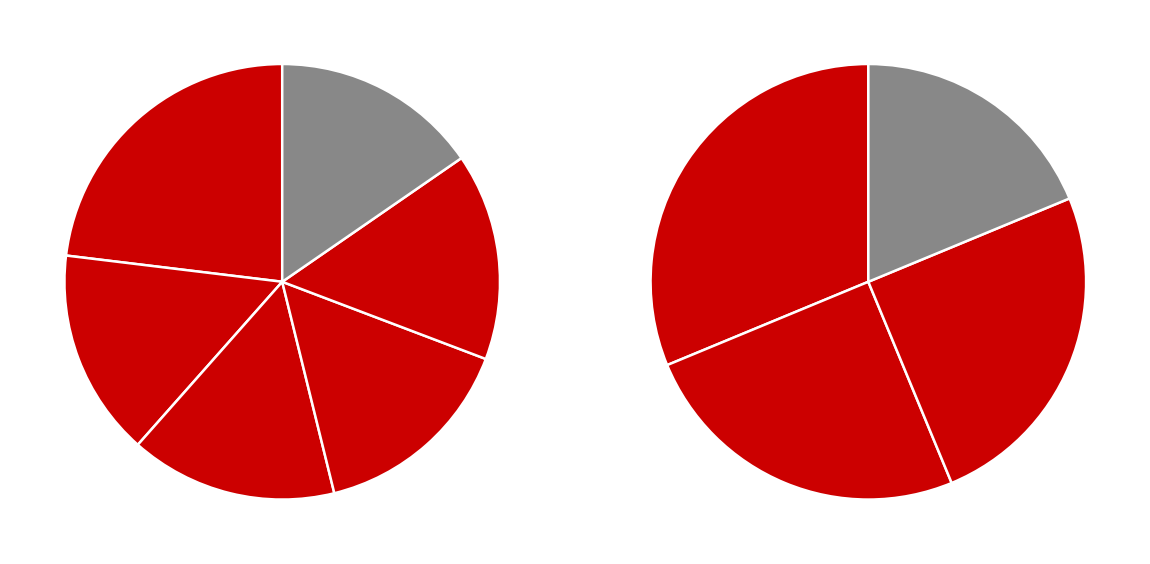

To the nearest percent, what is the combined percentage of Tradition and Perfect Mistake?

38%